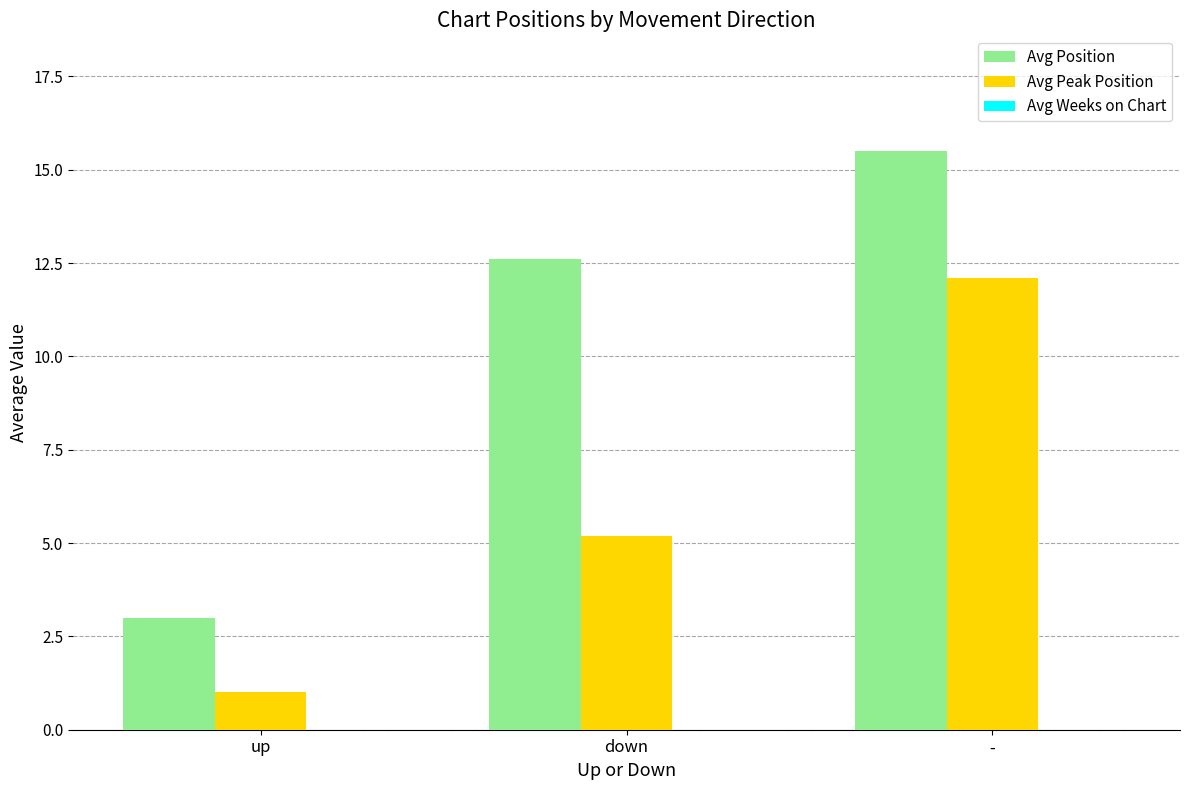

Does the chart contain any negative values?

No